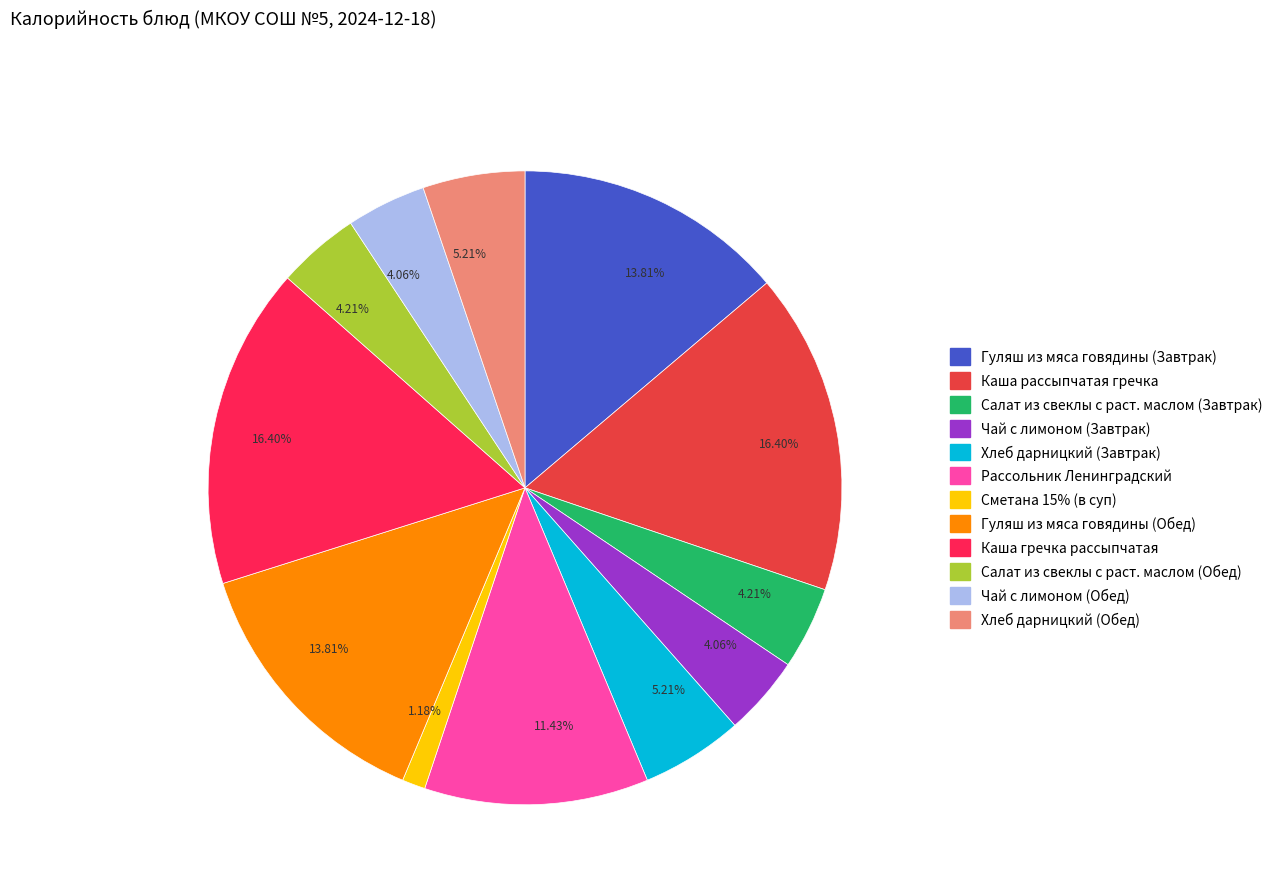

Is there a majority slice in this chart?

No